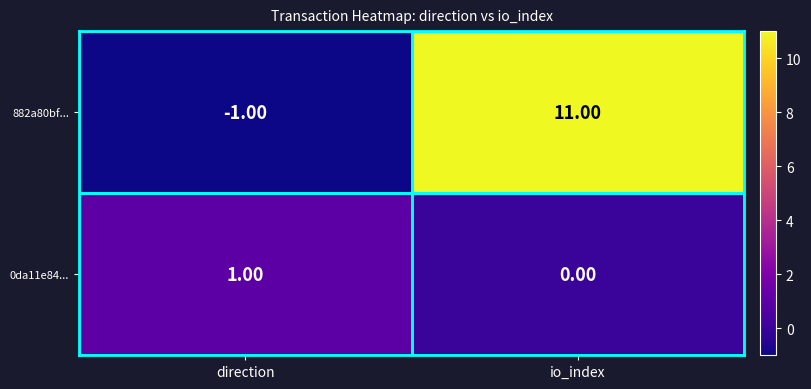

At io_index, list the series in order from largest to smallest.

882a80bf..., 0da11e84...